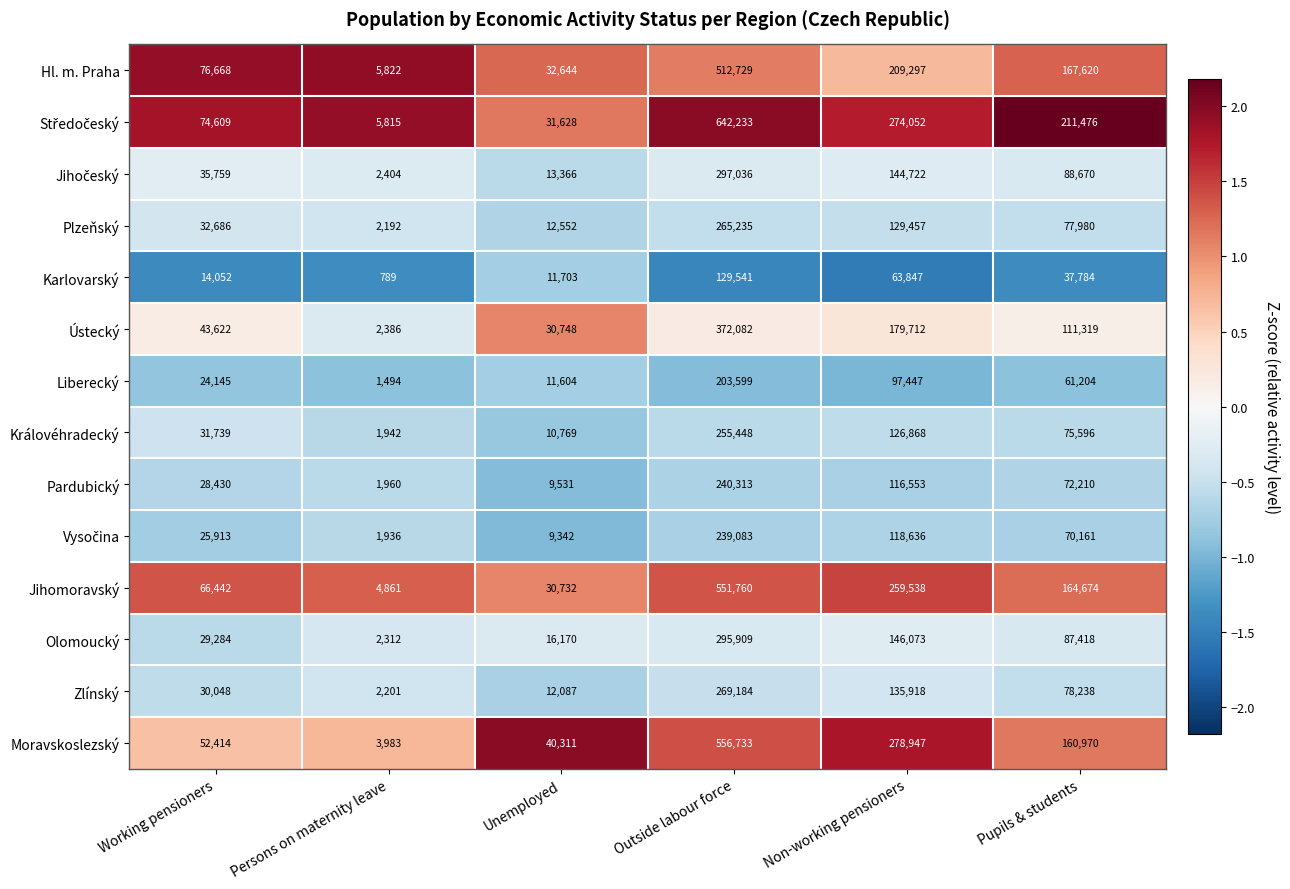

At which category is the sum across all series the highest?

Outside labour force